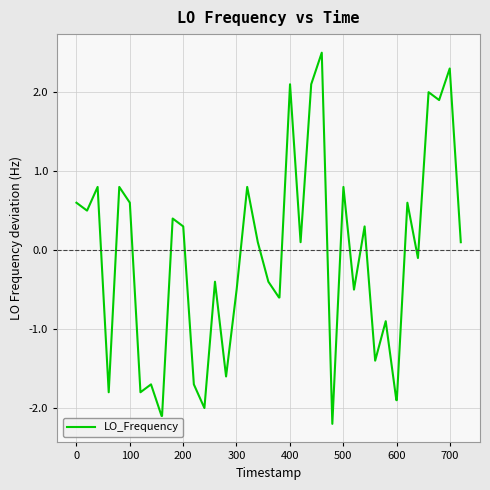

What is the greatest value displayed?

2.5